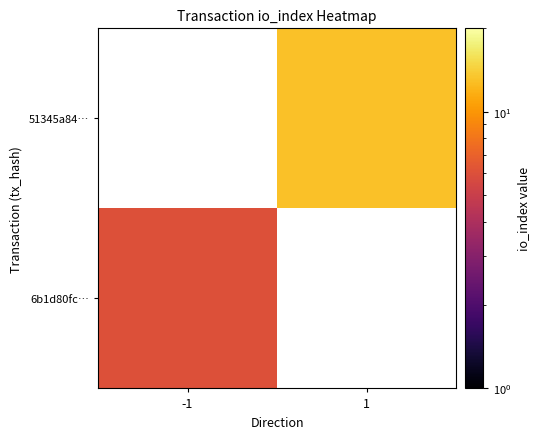

At how many categories does at least one series exceed 9?

1